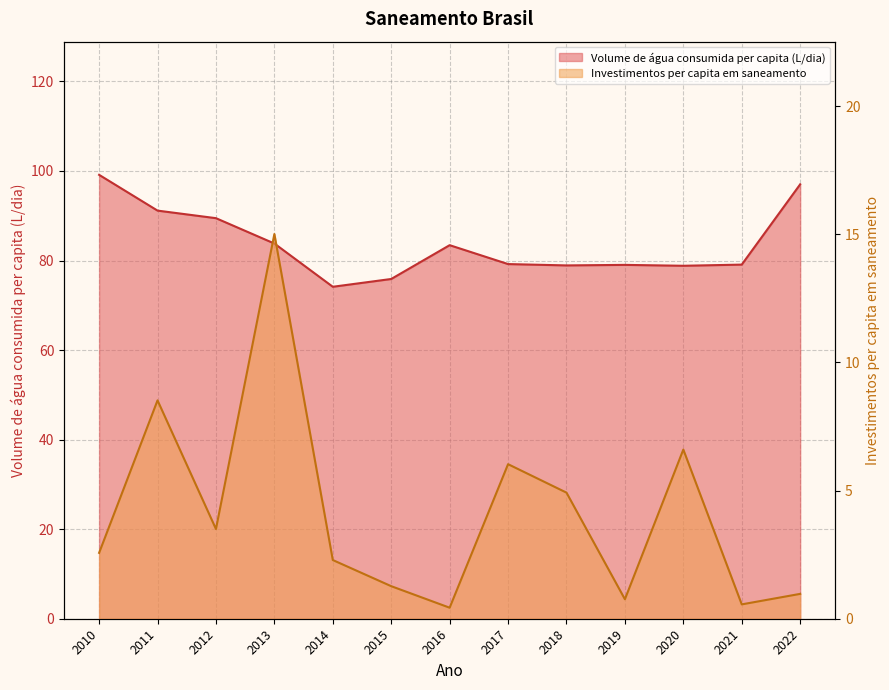

Where does the Investimentos per capita em saneamento series first go above 2?

2010